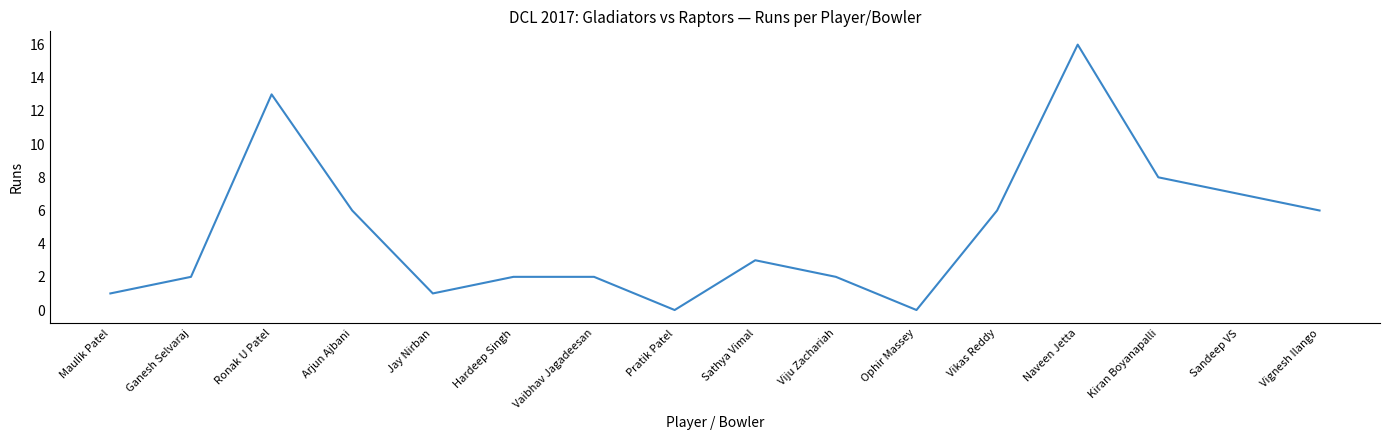

Where is the first local minimum?

Jay Nirban